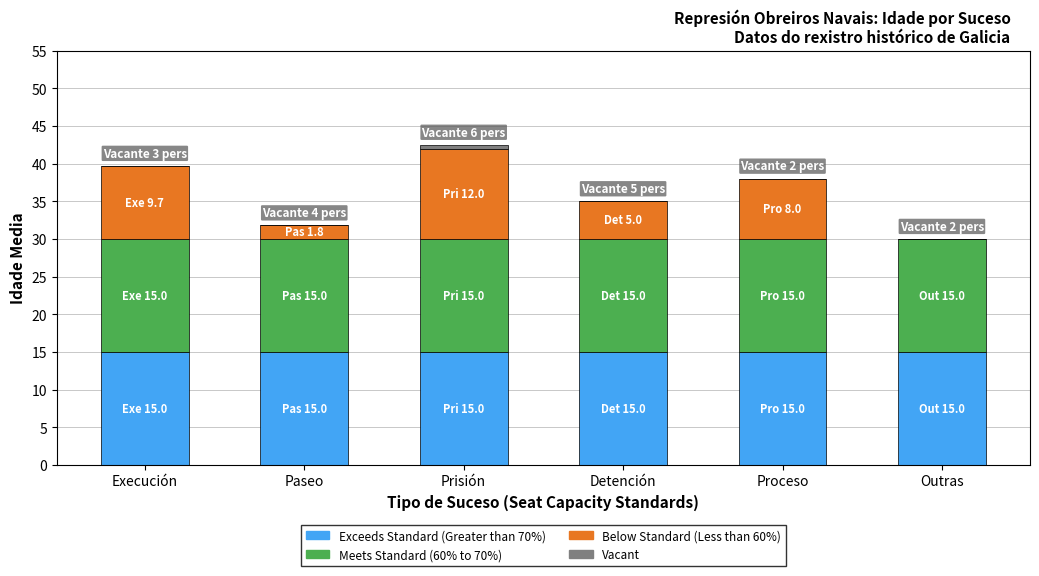

What is the total value across all series at Detención?

35.0